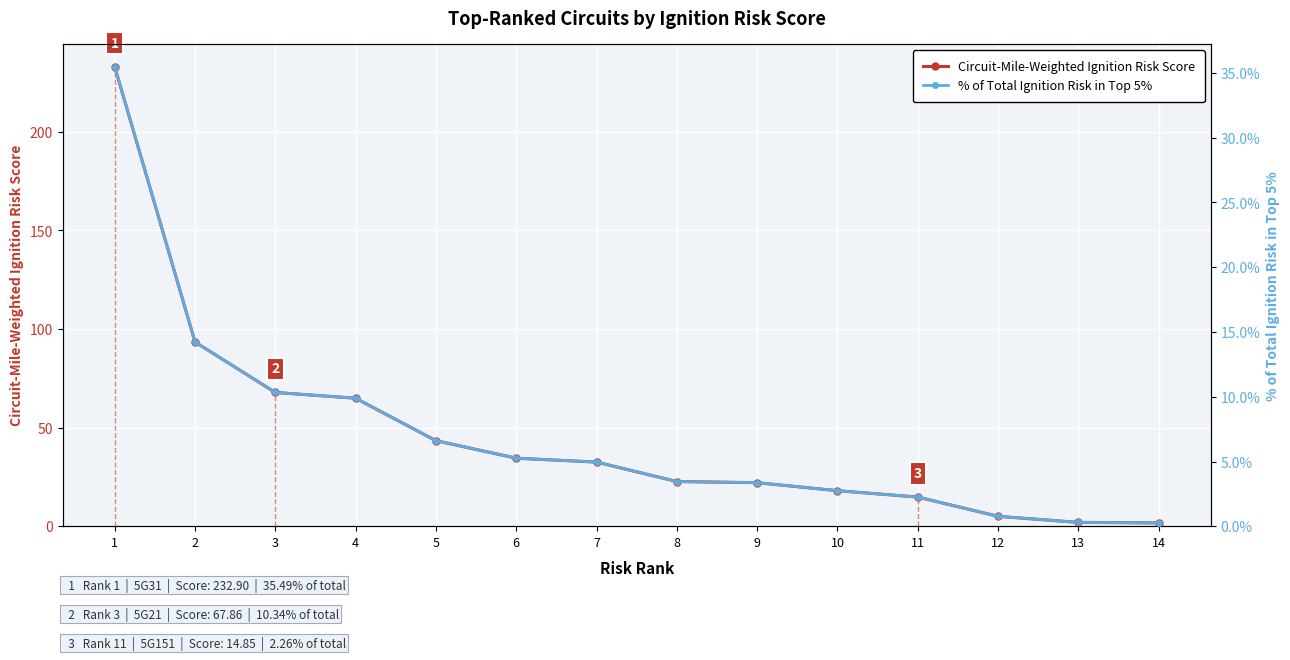

Reading left to right, list all the values displayed in this chart.

Circuit-Mile-Weighted Ignition Risk Score: 1=232.9	2=93.4	3=67.9	4=64.9	5=43.4	6=34.5	7=32.6	8=22.7	9=22.1	10=18.1	11=14.8	12=5.1	13=2.0	14=1.8
% of Total Ignition Risk in Top 5%: 1=0.4	2=0.1	3=0.1	4=0.1	5=0.1	6=0.1	7=0.0	8=0.0	9=0.0	10=0.0	11=0.0	12=0.0	13=0.0	14=0.0